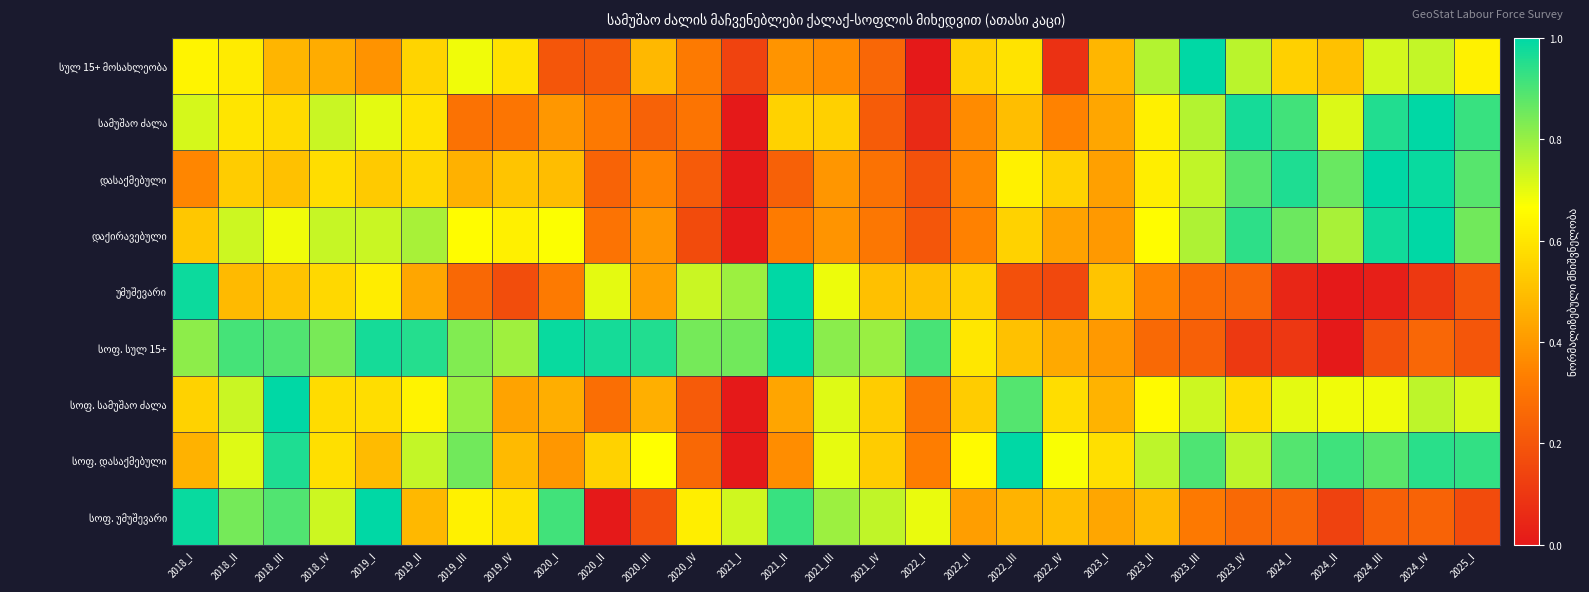

How many series are shown in this chart?

9